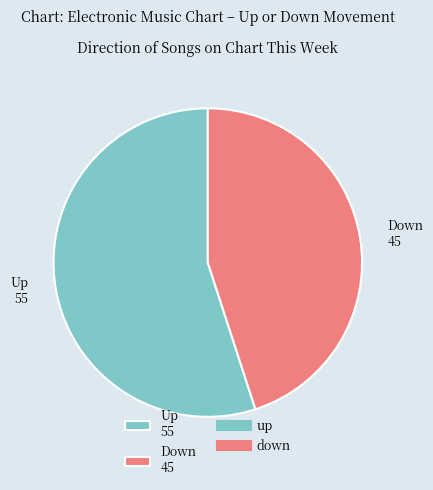

Is the sum of Down 45 and Up 55 greater than half?

Yes